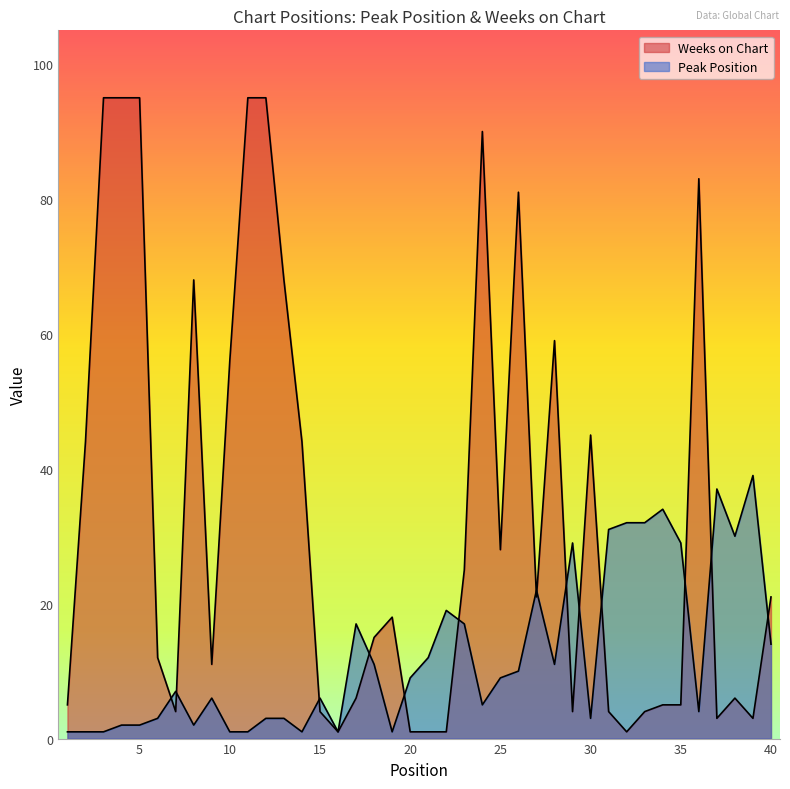

List the series in order of their overall mean, lowest first.

Peak Position, Weeks on Chart